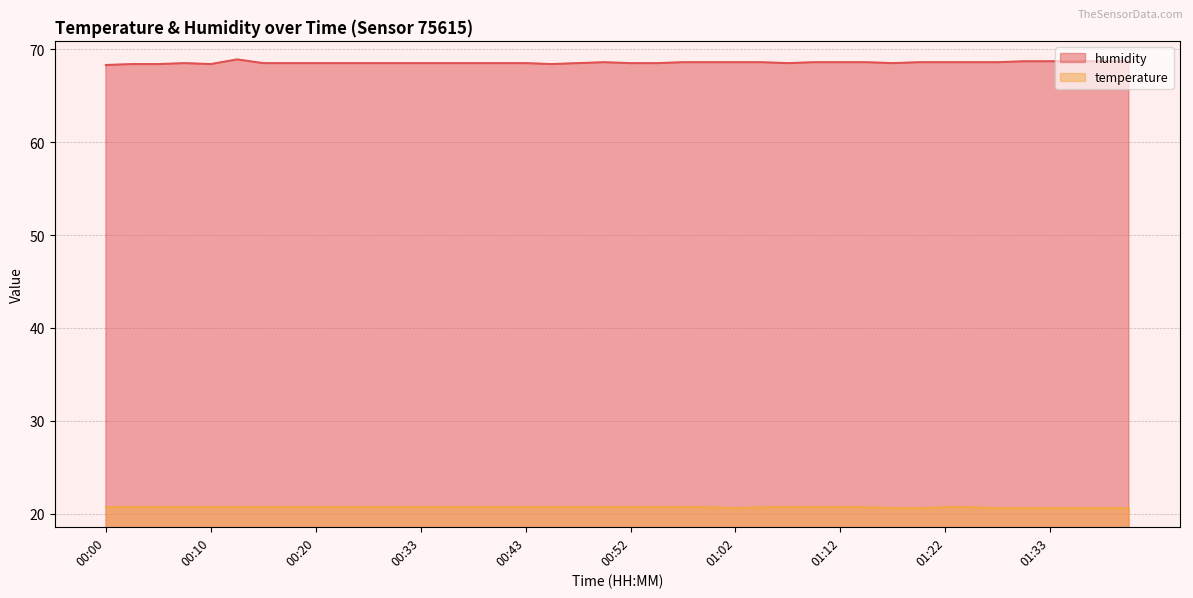

The humidity series shows 68.5 at 00:30. True or false?

True